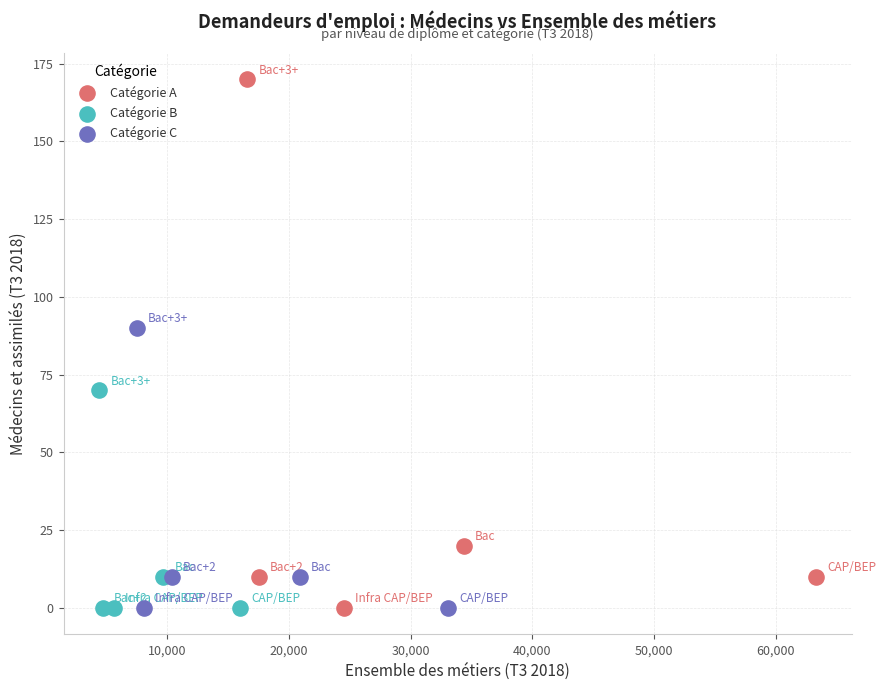

What are all the series names shown in the legend?

Catégorie A, Catégorie B, Catégorie C